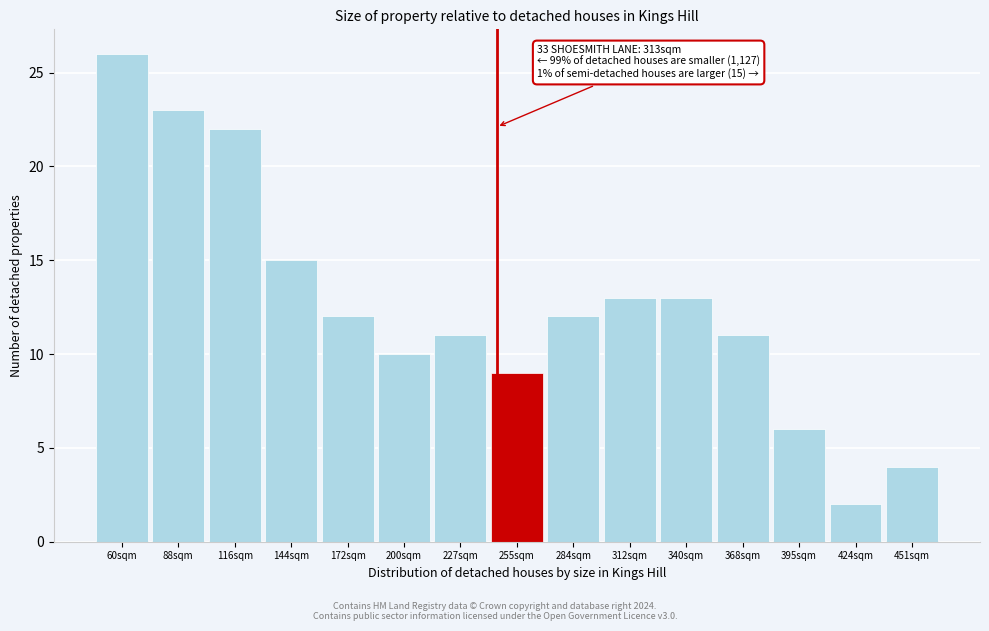

Reading left to right, what are all the values shown in this chart?

26	23	22	15	12	10	11	9	12	13	13	11	6	2	4